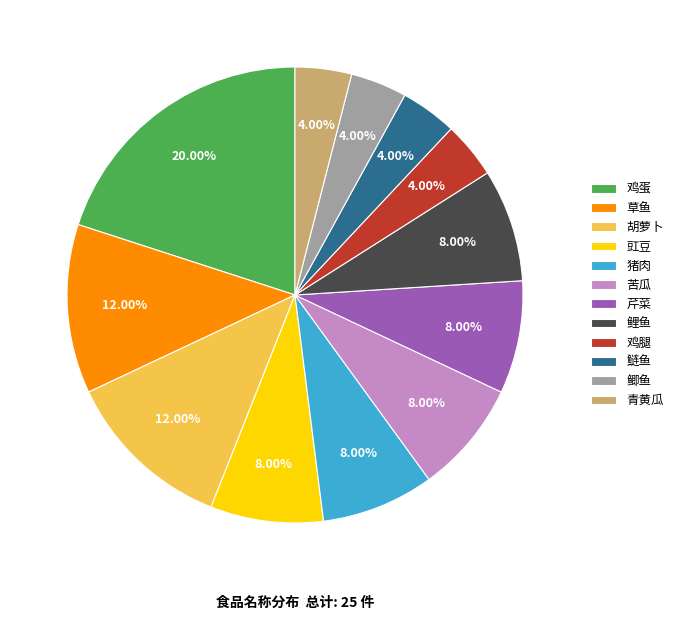

Is there any slice that represents more than half of the pie?

No